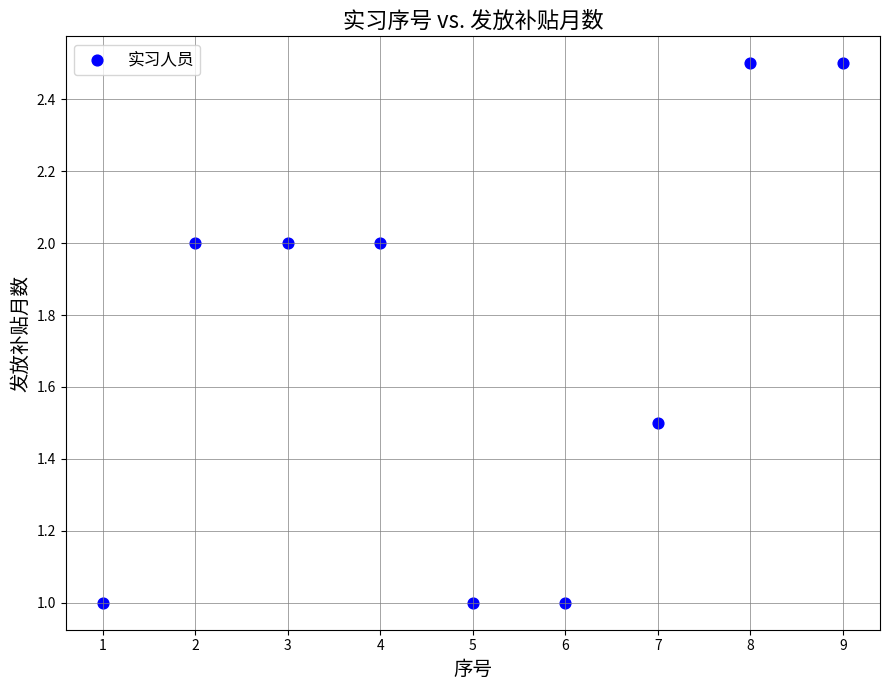

What is the range of Y values (max minus min)?

1.5